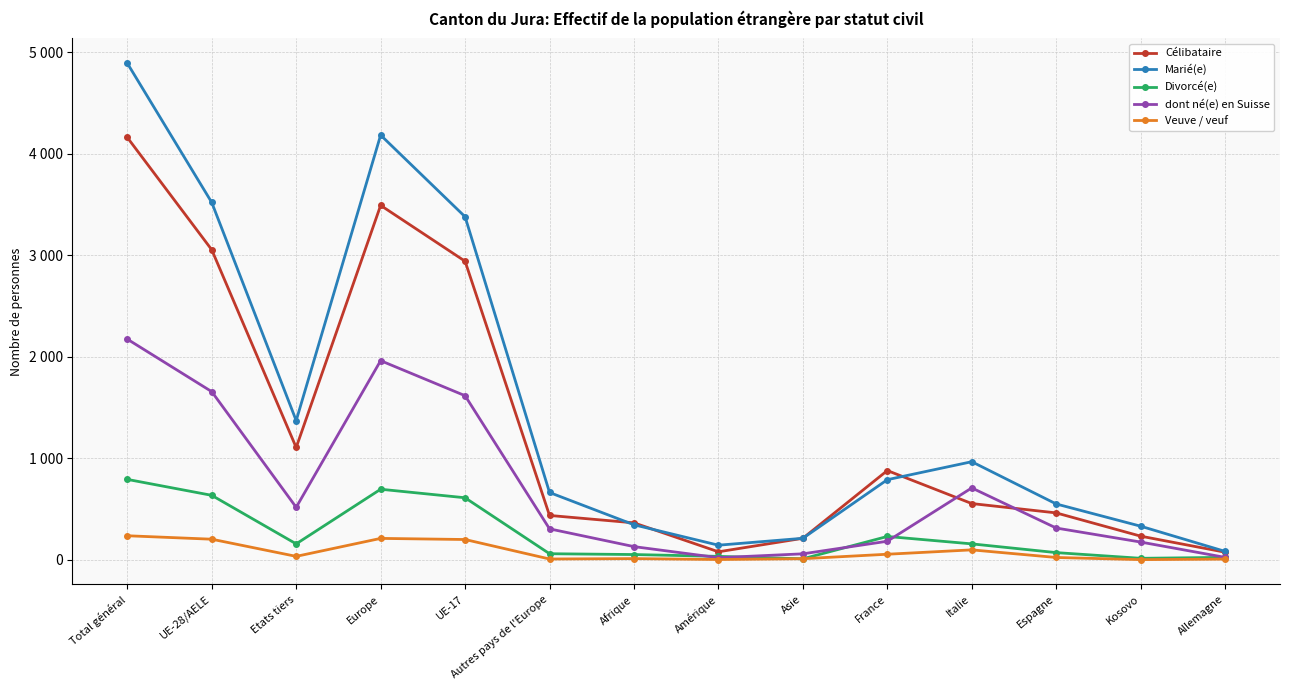

Reading left to right, what are all the values shown in this chart?

Célibataire: 4159	3053	1106	3490	2940	437	364	79	212	879	554	462	233	75
Marié(e): 4890	3519	1371	4182	3378	663	345	144	212	789	966	550	331	83
Divorcé(e): 792	635	157	695	611	60	52	34	10	230	157	71	15	24
dont né(e) en Suisse: 2173	1656	517	1961	1616	305	130	21	59	183	708	313	175	24
Veuve / veuf: 237	203	34	211	200	8	12	3	11	55	98	23	2	7